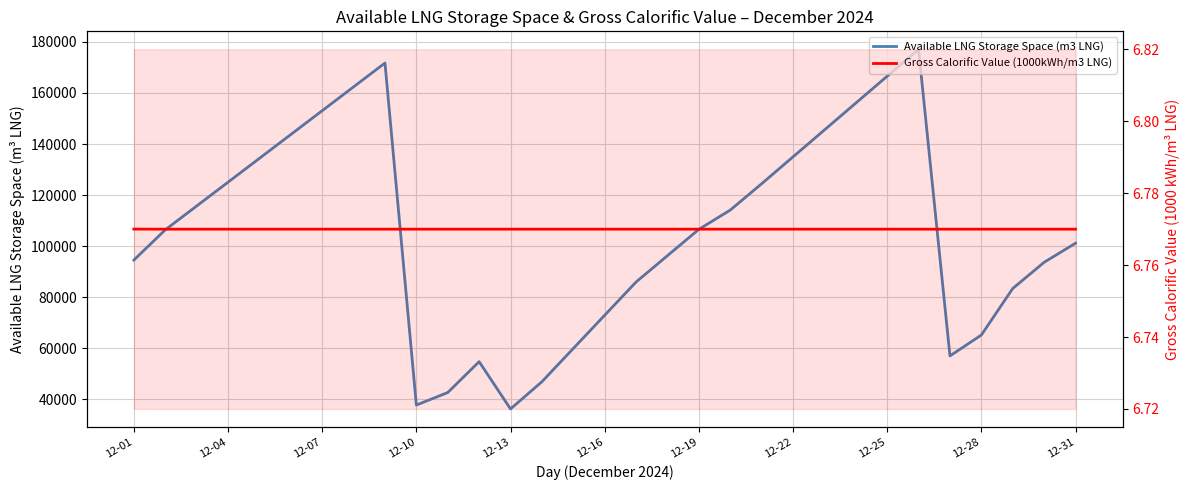

What is the maximum value for Available LNG Storage Space (m3 LNG)?

177104.0